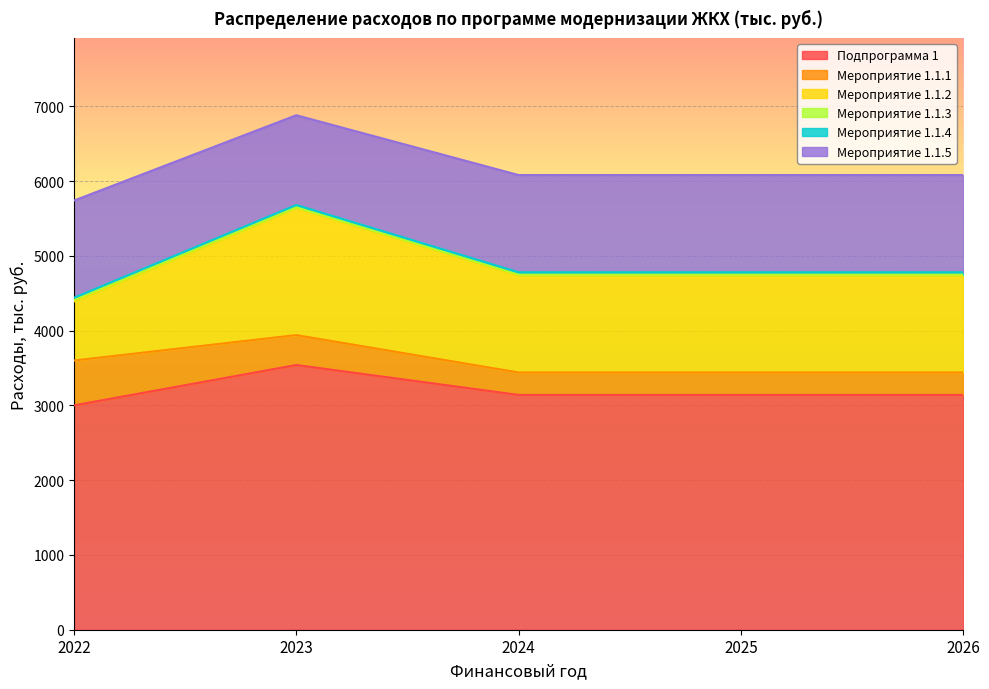

The value of Подпрограмма 1 at 2025 is 1680.5. True or false?

False